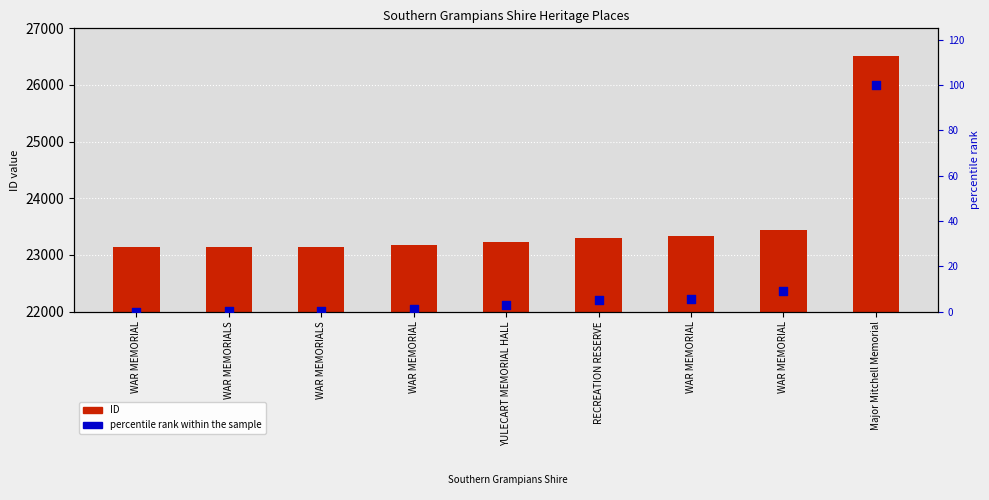

Which series has the largest Y range (max minus min)?

ID